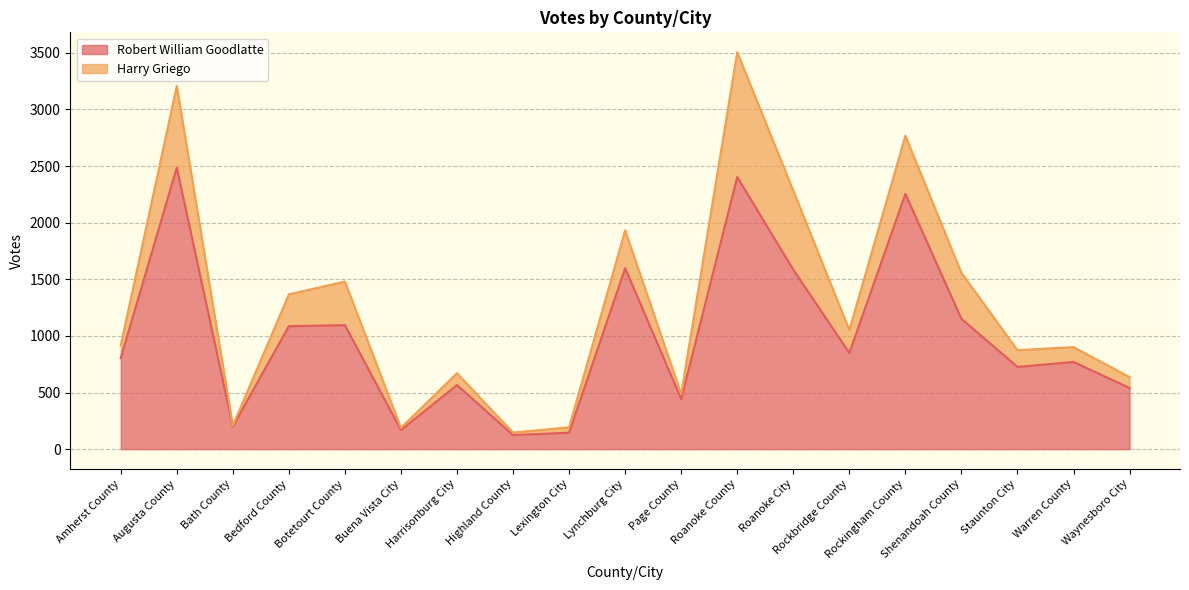

At which label does Robert William Goodlatte reach its peak?

Augusta County